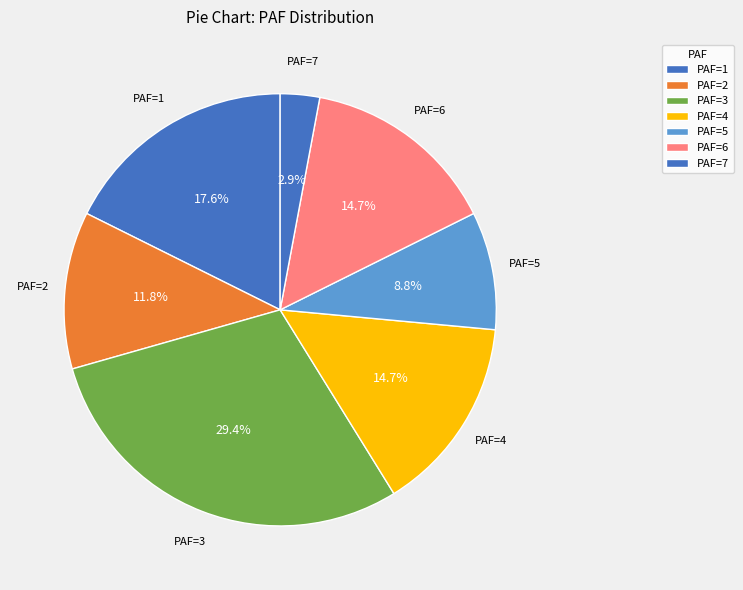

Is there a majority slice in this chart?

No